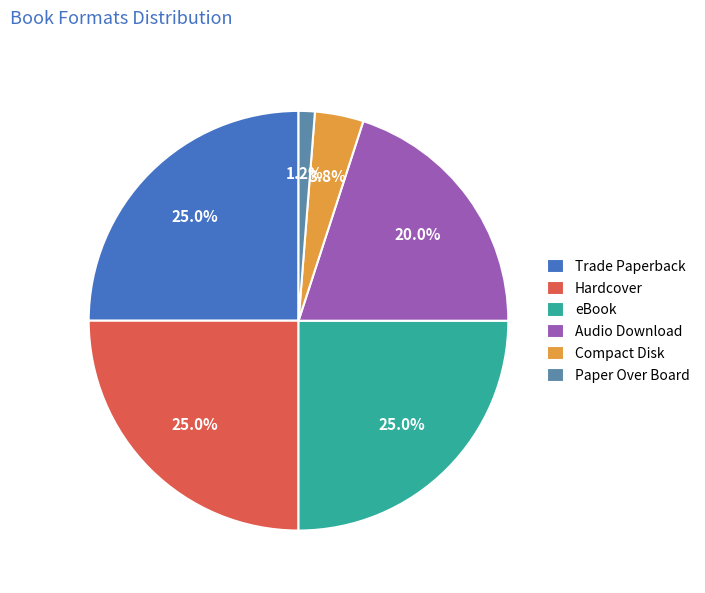

To the nearest percent, what is the difference between the Trade Paperback and Compact Disk slice percentages?

21%